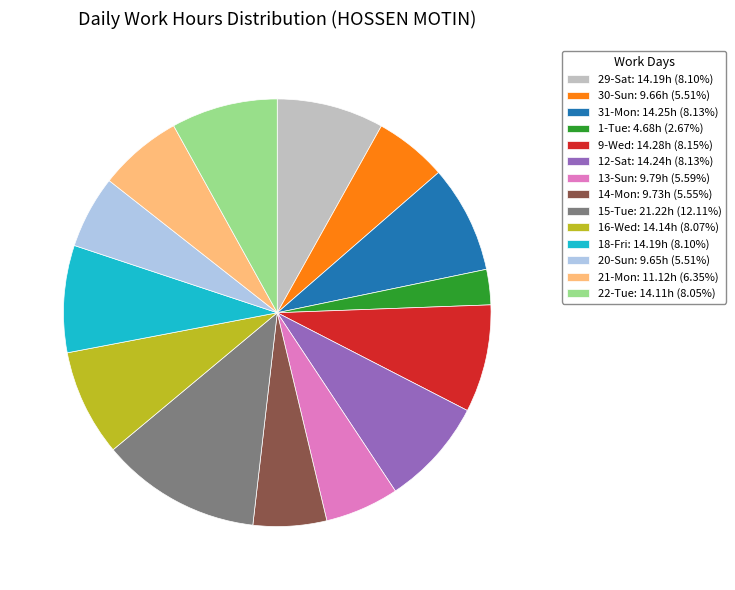

Is 15-Tue: 21.22h (12.11%) the majority of the pie?

No